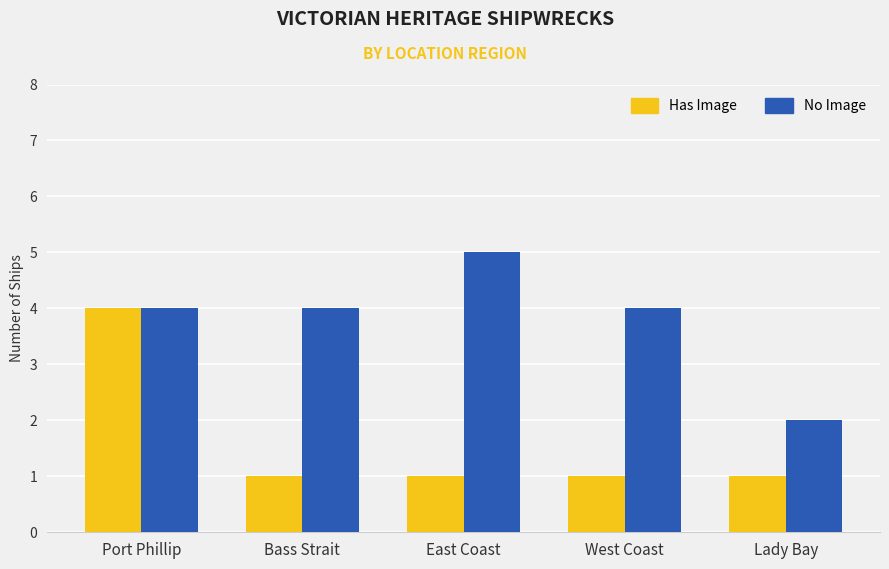

Which series has the largest total across all categories?

No Image